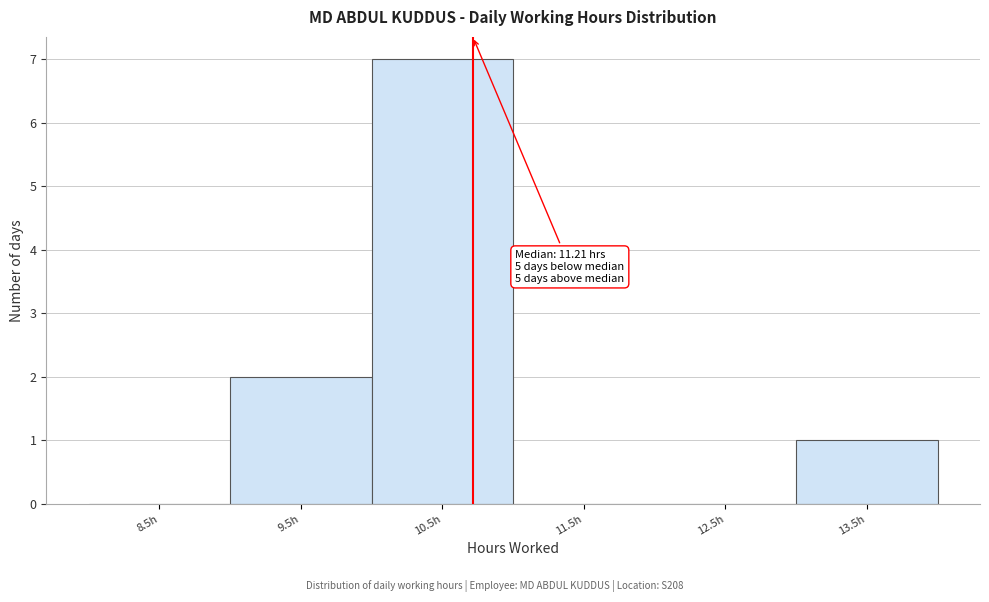

Reading right to left, extract all data points from this chart.

13.5h=1	12.5h=0	11.5h=0	10.5h=7	9.5h=2	8.5h=0